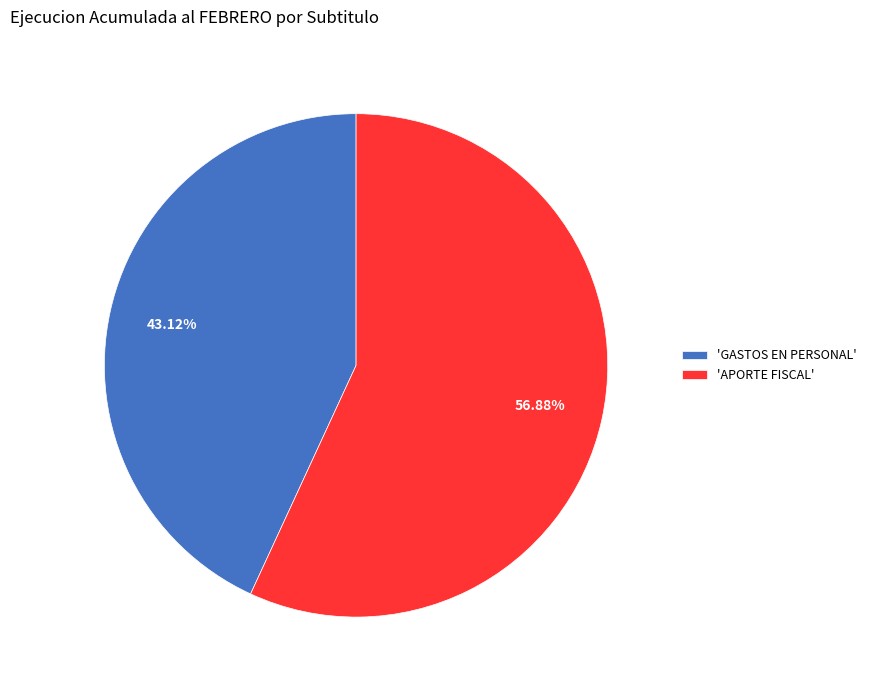

Which has a higher value, 'APORTE FISCAL' or 'GASTOS EN PERSONAL'?

'APORTE FISCAL'